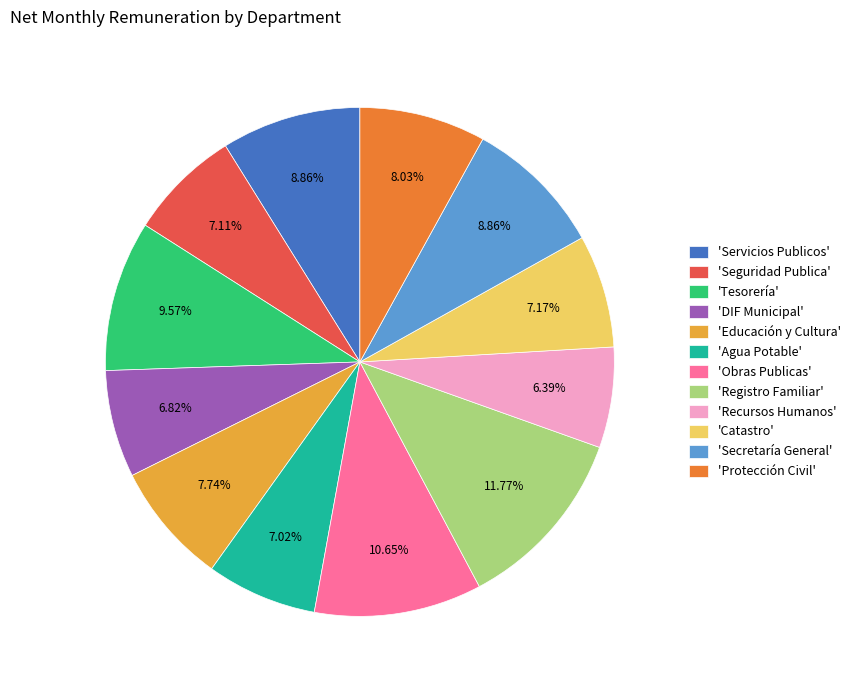

What is the largest slice in the pie chart?

'Registro Familiar'